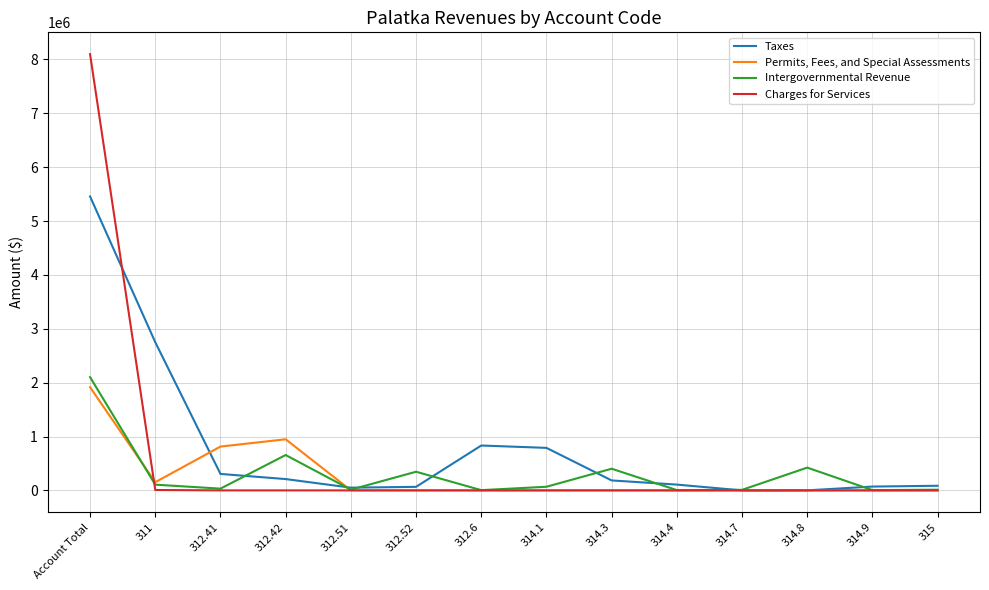

The Taxes series shows 9069901 at Account Total. True or false?

False